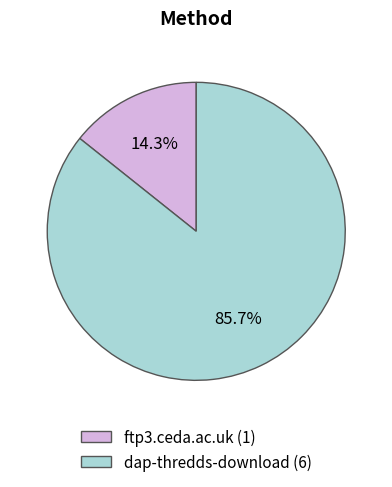

Approximately how many times larger is the value at dap-thredds-download compared to ftp3.ceda.ac.uk?

6.0